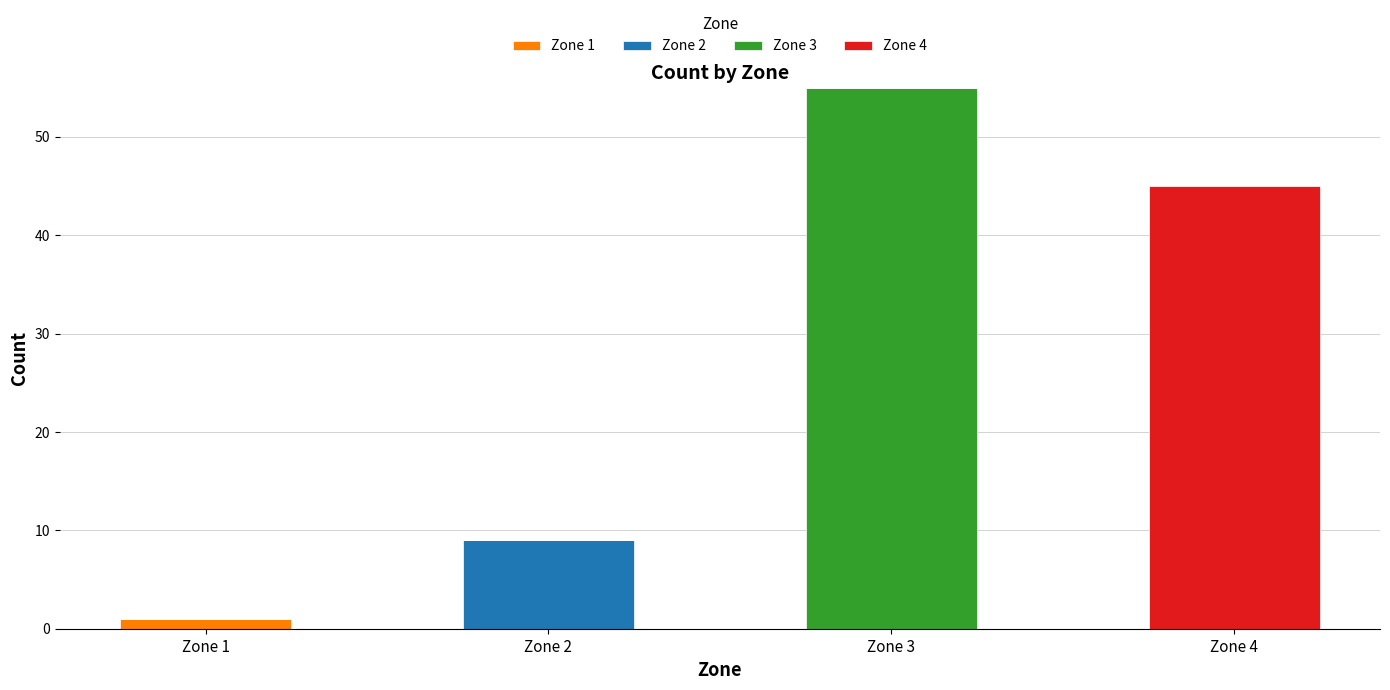

At which category is the sum across all series the highest?

Zone 3